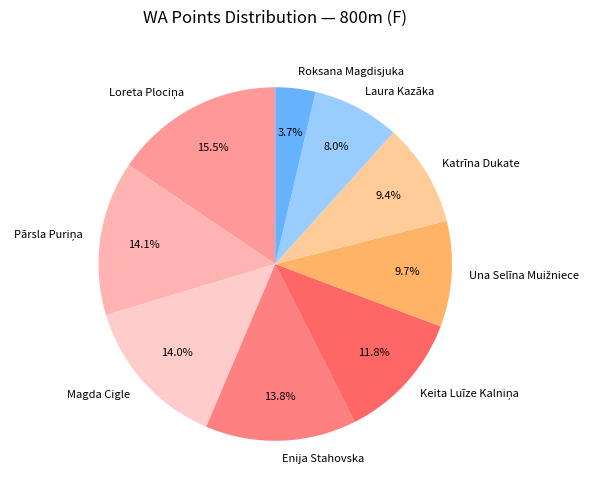

The Katrīna Dukate slice represents 9% of the pie. True or false?

True